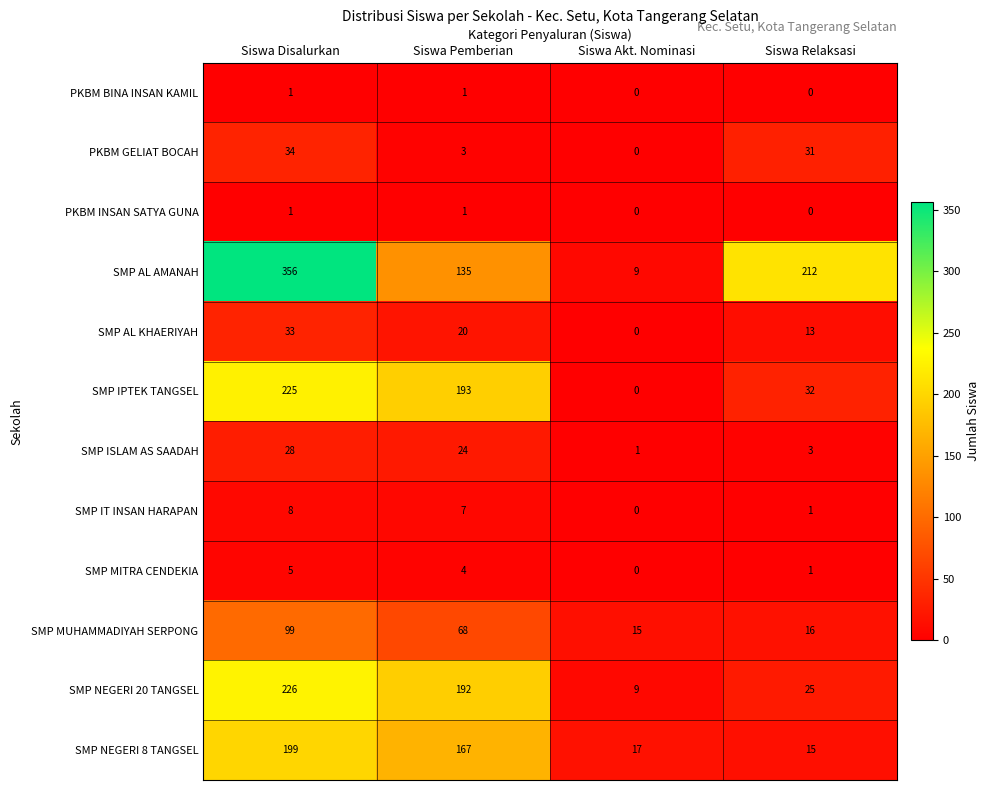

What is the spread (max minus min) of values at Siswa Pemberian?

192